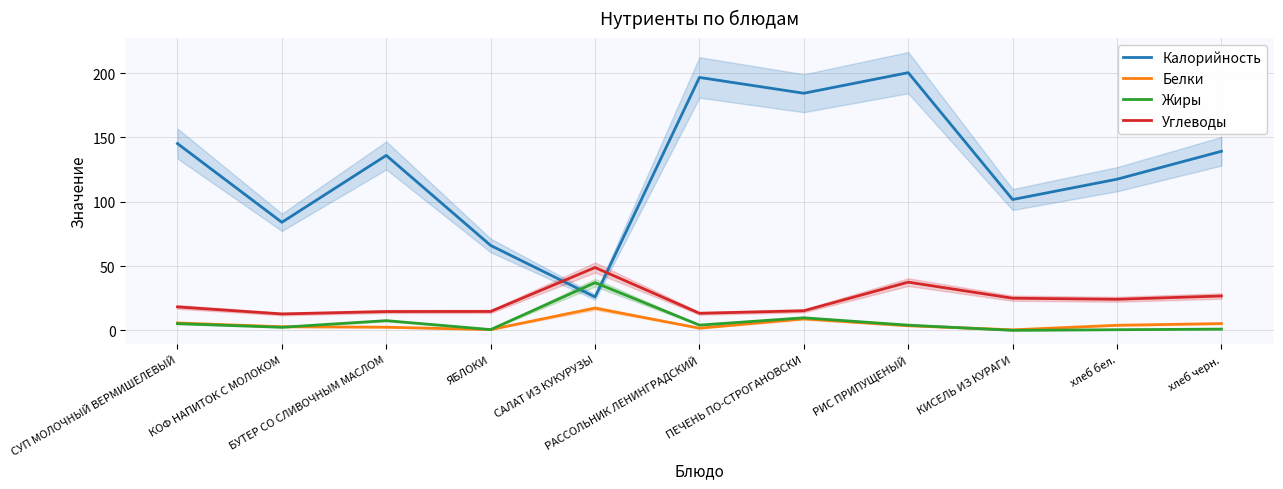

True or false: Белки and Калорийность intersect in this chart.

False